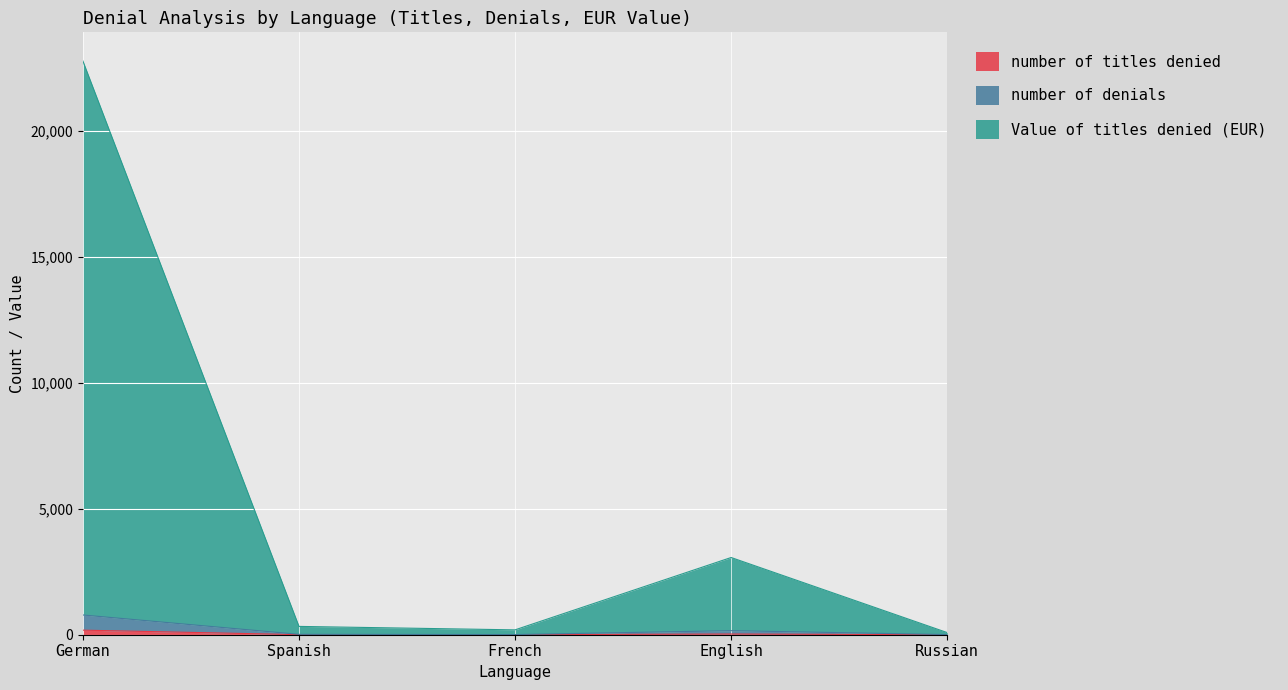

Reading left to right, list all the values displayed in this chart.

number of titles denied: 181	3	2	27	1
number of denials: 783	15	6	161	5
Value of titles denied (EUR): 22759	330	193	3063	85